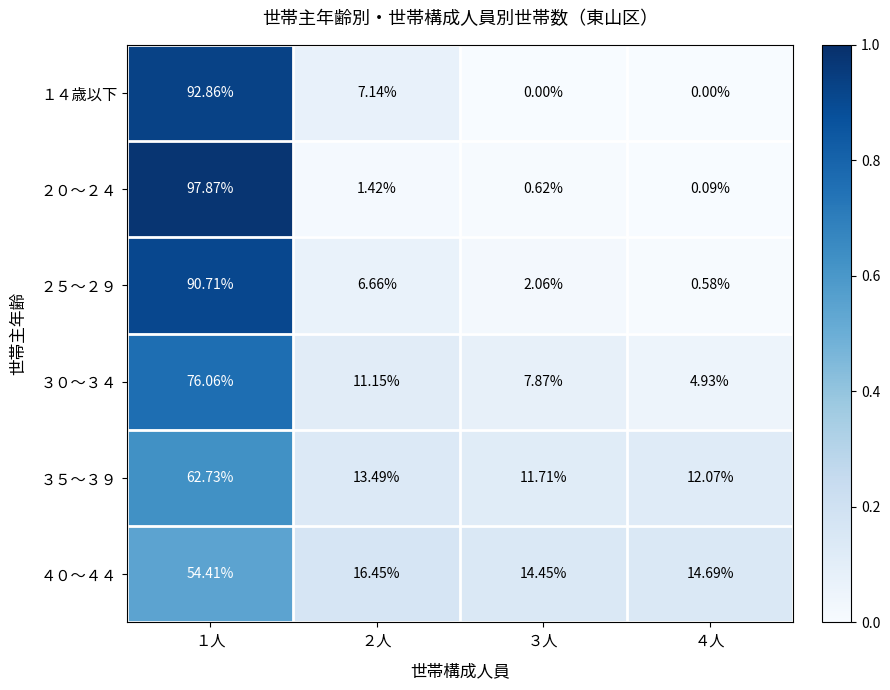

Rank the series by their maximum value, from lowest to highest.

４０～４４, ３５～３９, ３０～３４, ２５～２９, １４歳以下, ２０～２４